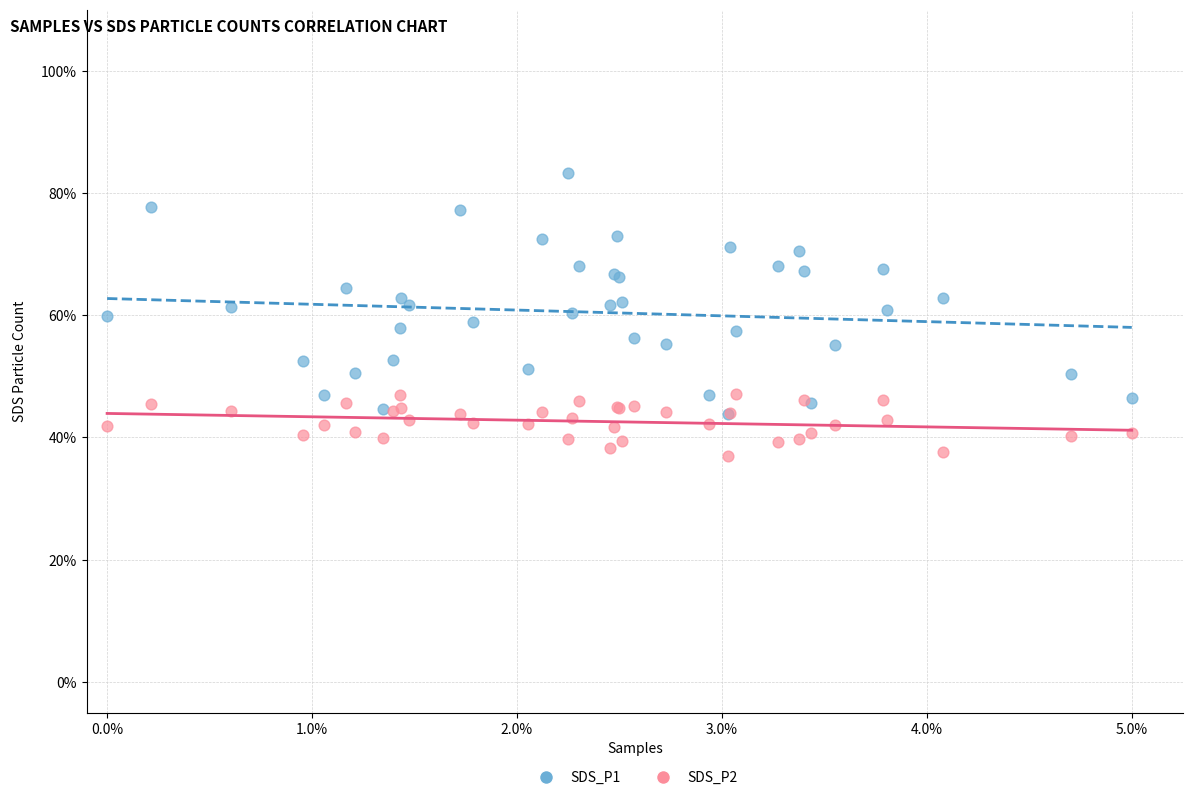

Which series contains the highest Y value?

SDS_P1